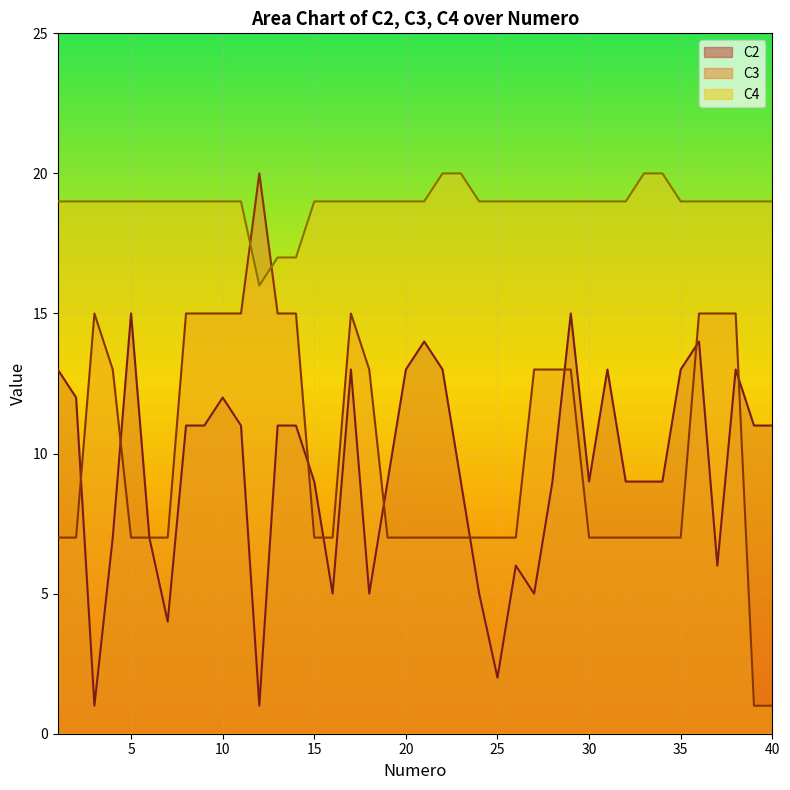

Which category has the highest value in the C3 series?

12